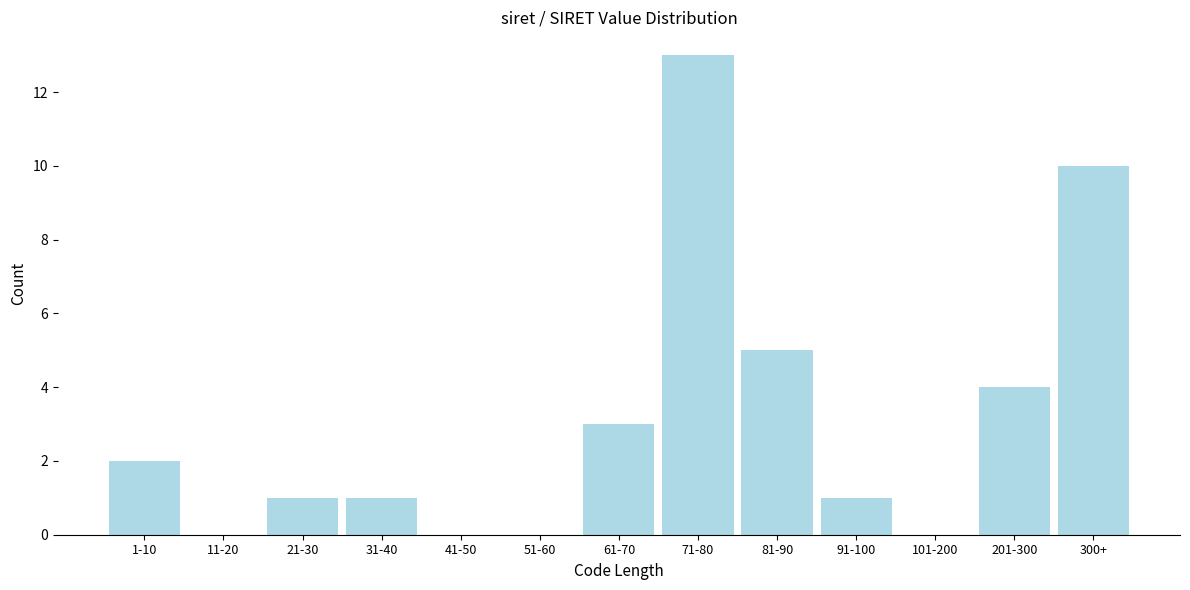

Reading left to right, extract all data points from this chart.

1-10=2	11-20=0	21-30=1	31-40=1	41-50=0	51-60=0	61-70=3	71-80=13	81-90=5	91-100=1	101-200=0	201-300=4	300+=10